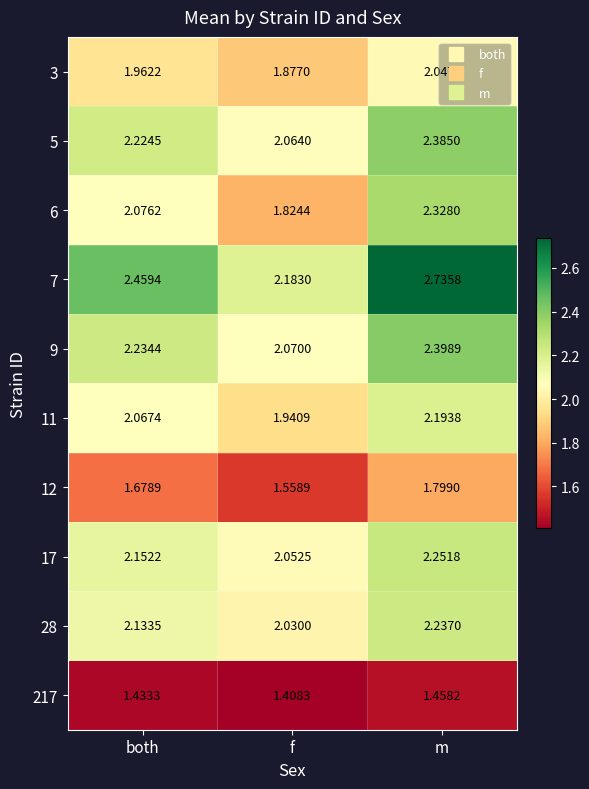

Is the value of 11 at m greater than the value of 12 at f?

Yes